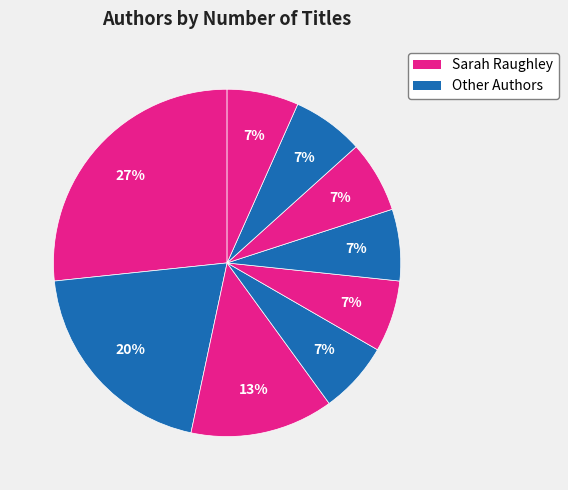

Which slice is the largest?

Sarah Raughley